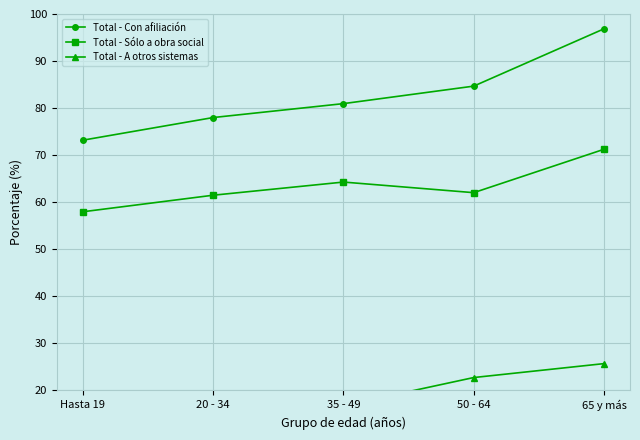

Which label corresponds to the largest value in the chart?

65 y más